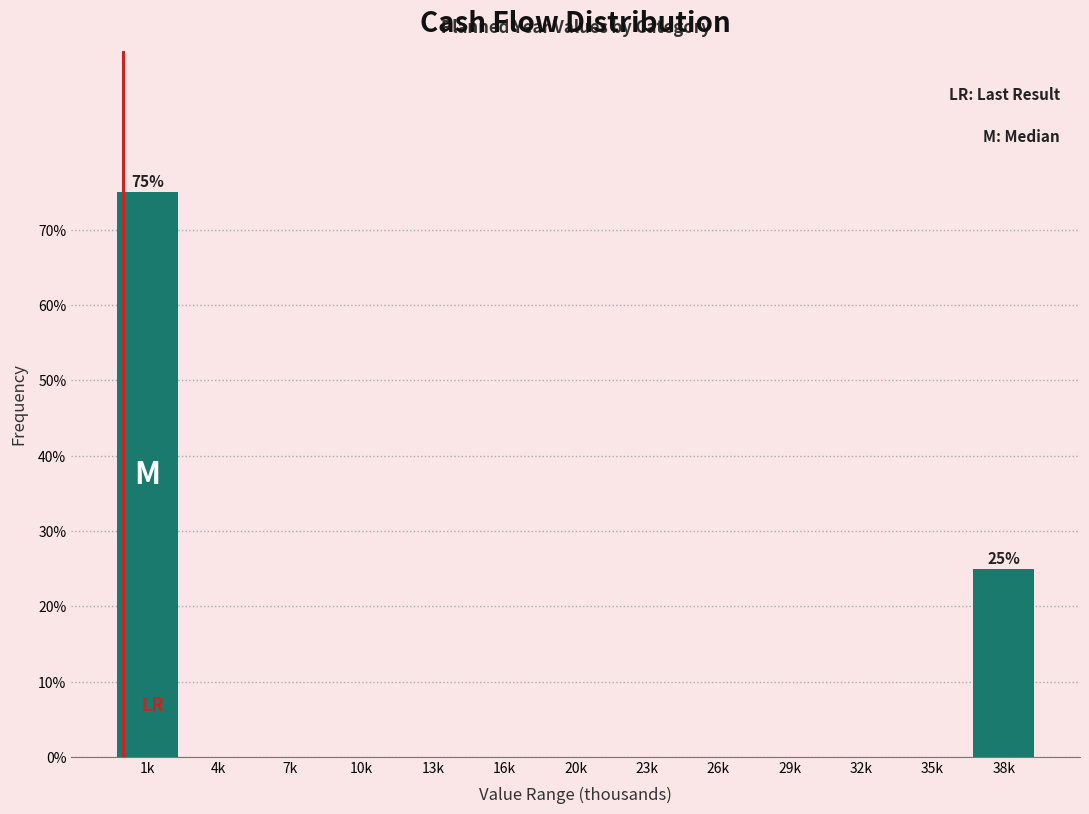

Reading right to left, transcribe all the data shown in this chart.

38k=25	35k=0	32k=0	29k=0	26k=0	23k=0	20k=0	16k=0	13k=0	10k=0	7k=0	4k=0	1k=75